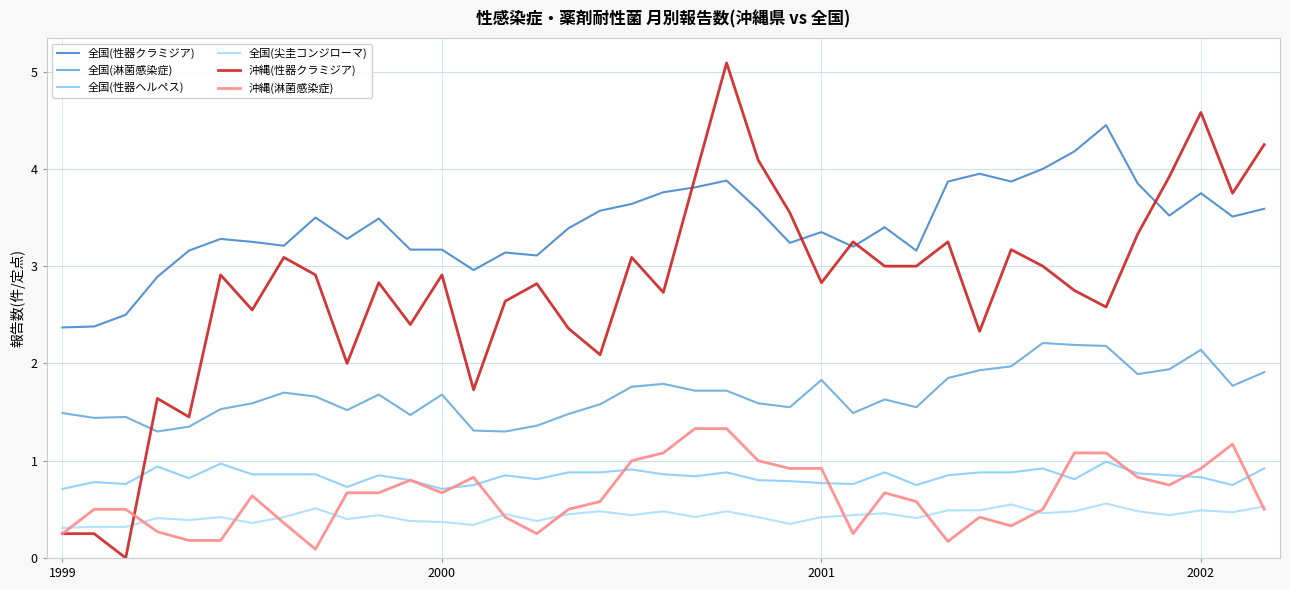

True or false: 全国(性器ヘルペス) and 沖縄(性器クラミジア) intersect in this chart.

True